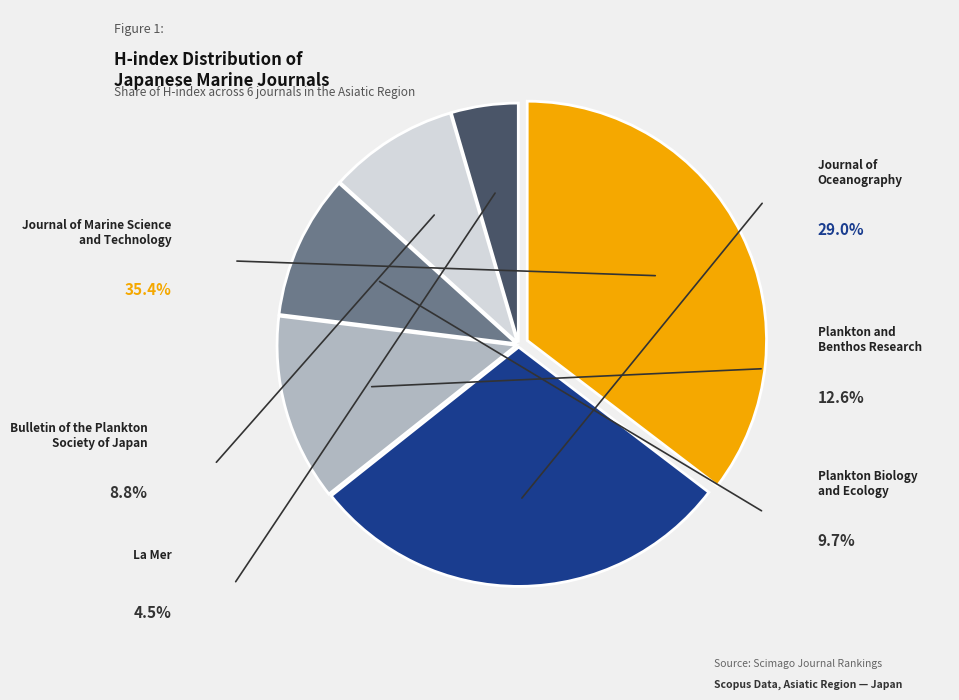

What percentage is the Journal of Marine Science
and Technology slice, to the nearest percent?

35%